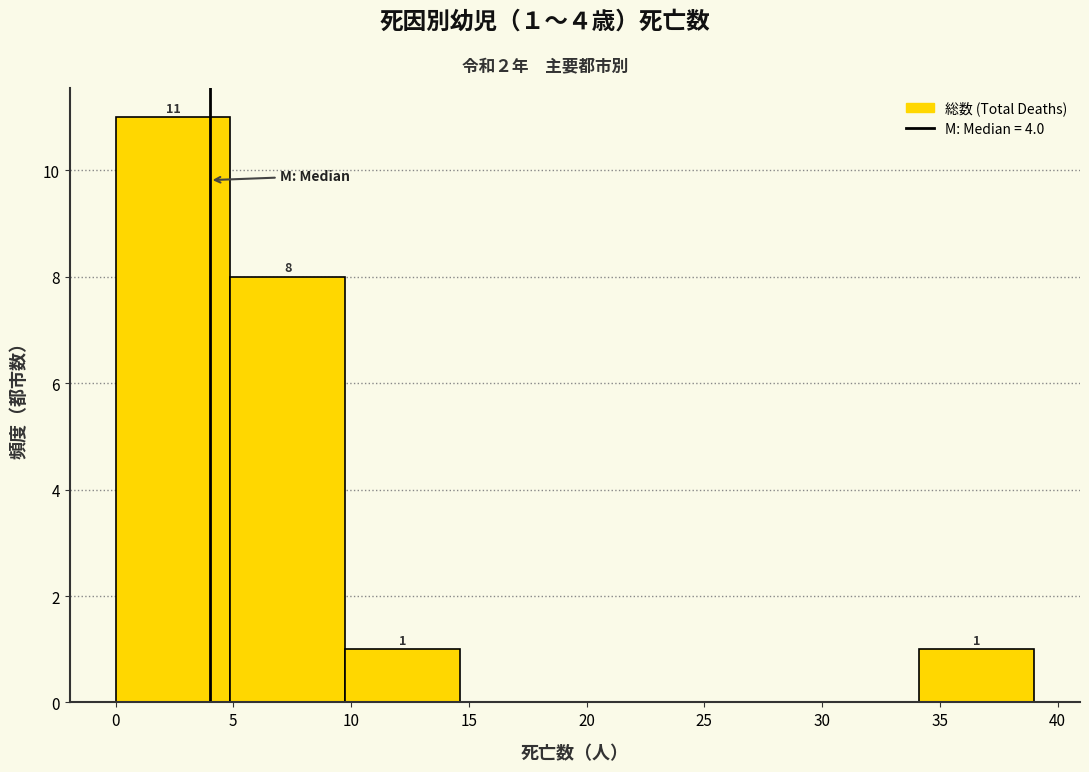

Which range on the x-axis has the tallest bar?

0.0 to 5.0